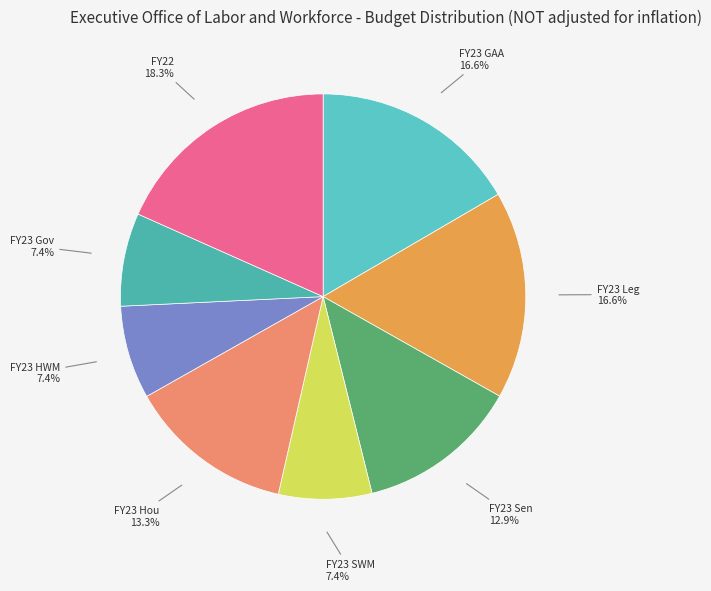

What is the largest slice in the pie chart?

FY22